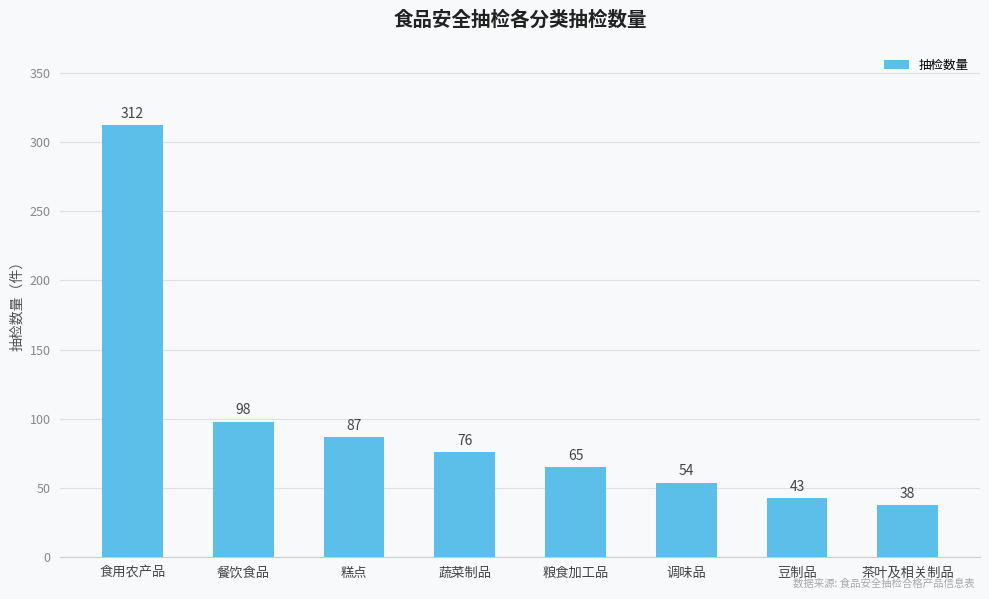

How many values are below 76?

4